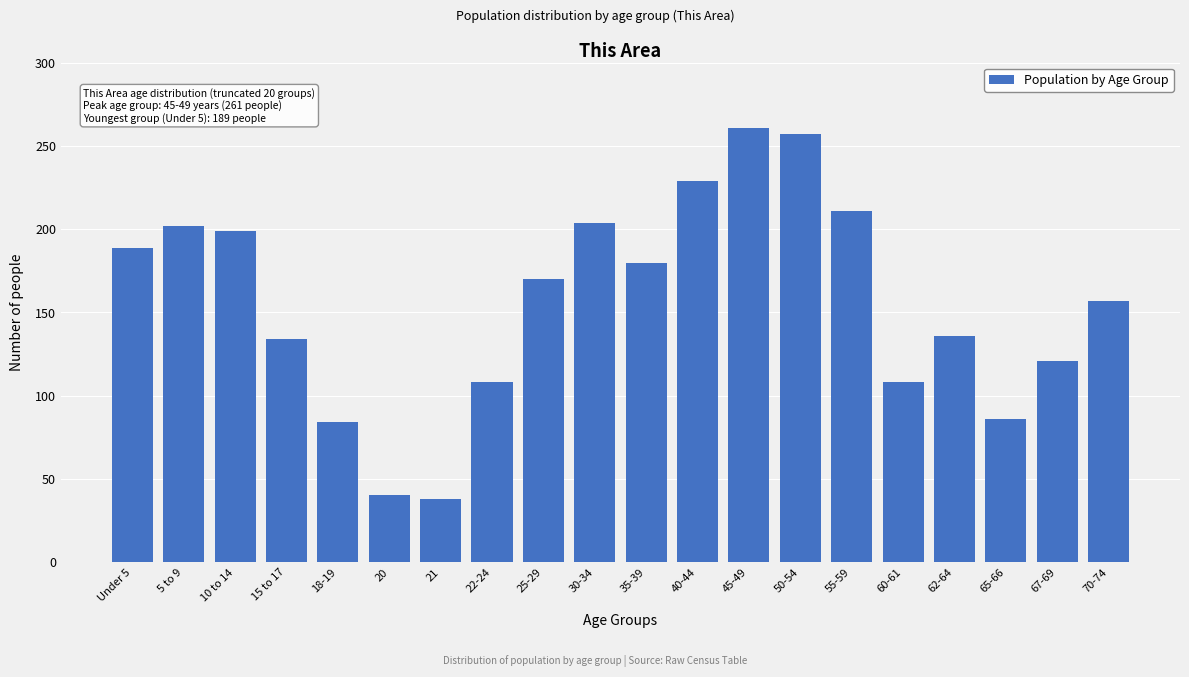

Reading right to left, transcribe all the data shown in this chart.

157	121	86	136	108	211	257	261	229	180	204	170	108	38	40	84	134	199	202	189